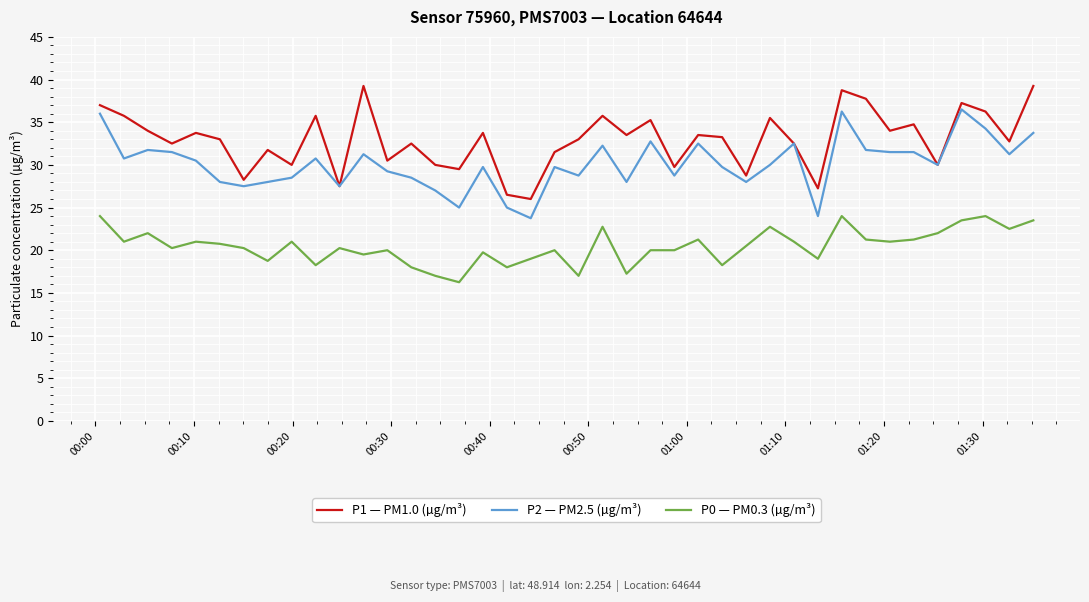

True or false: P1 — PM1.0 (µg/m³) and P0 — PM0.3 (µg/m³) cross at least once.

False